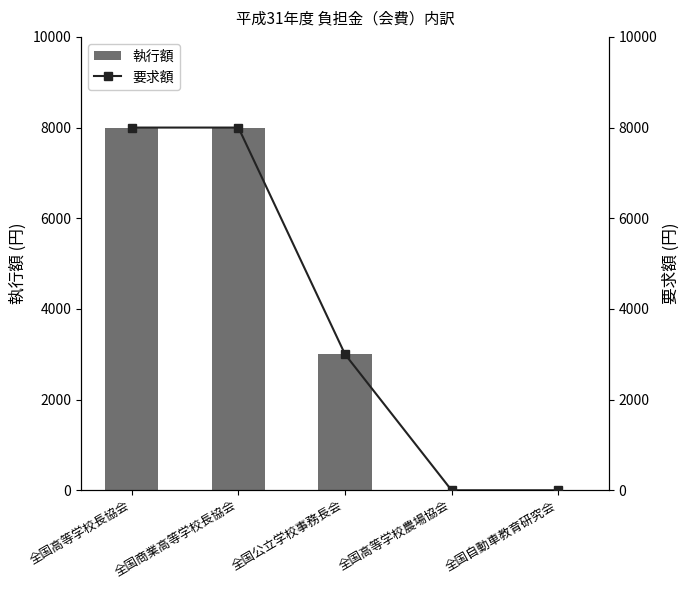

Which category has the highest value across all series?

全国高等学校長協会